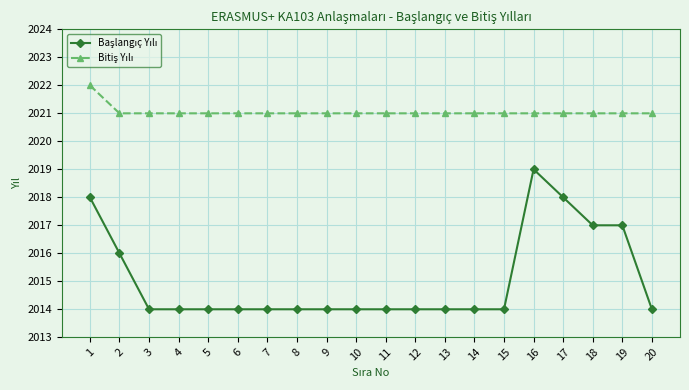

What is the total value across all series at 9?

4035